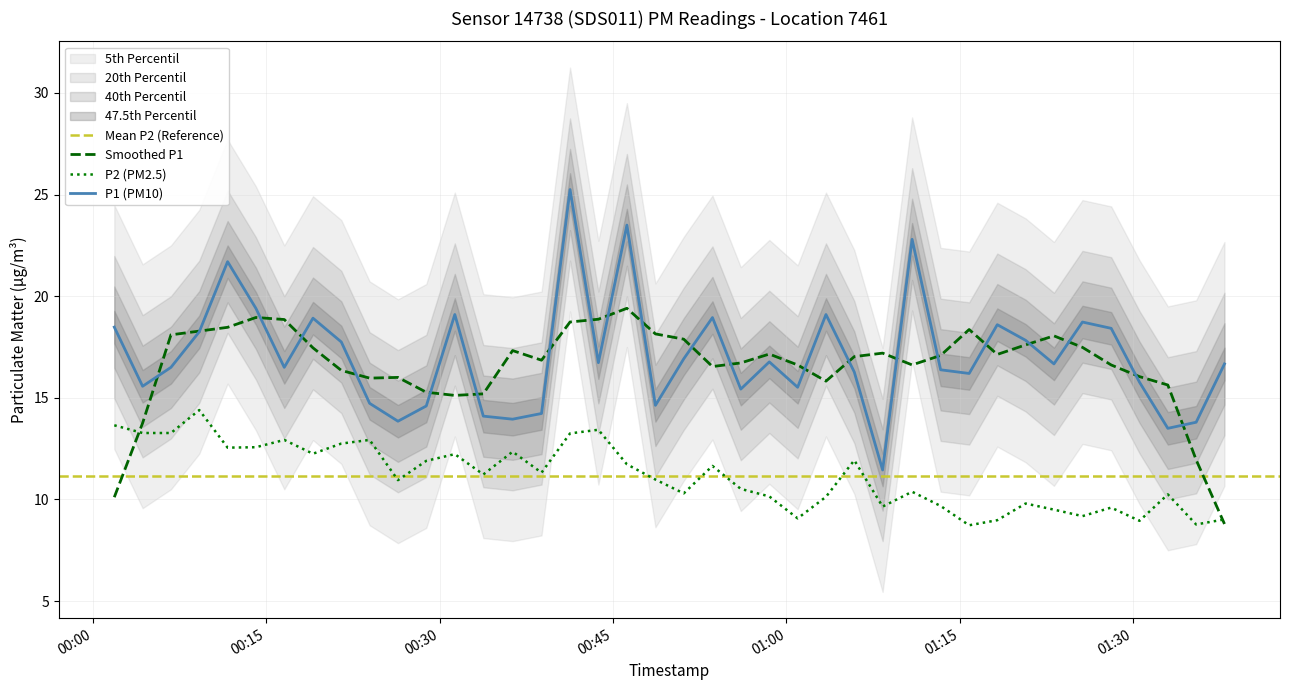

At which category is the sum across all series the highest?

2023-02-12T00:41:17